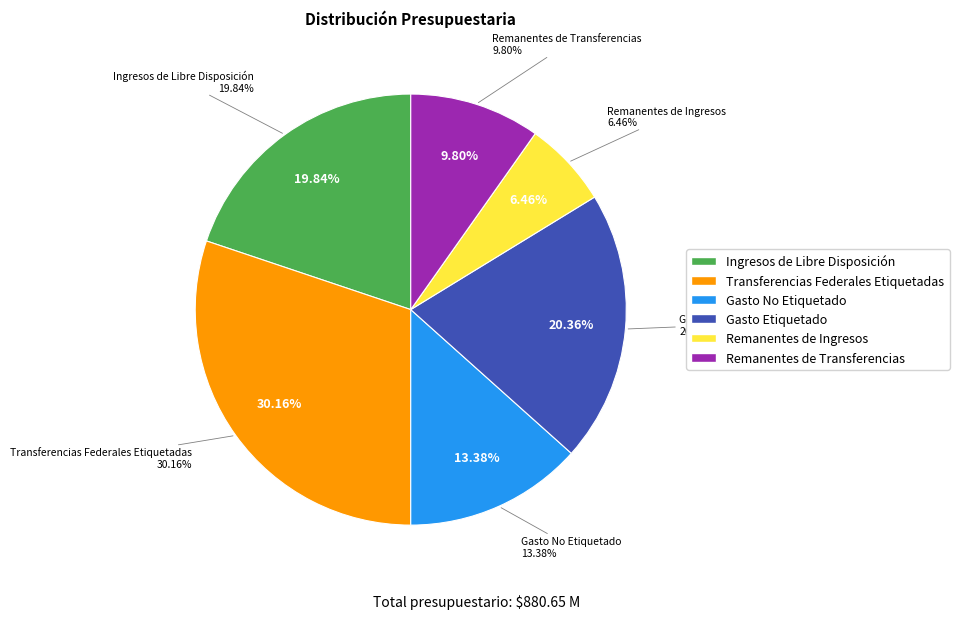

True or false: Remanentes de Transferencias accounts for 10% of the total.

True